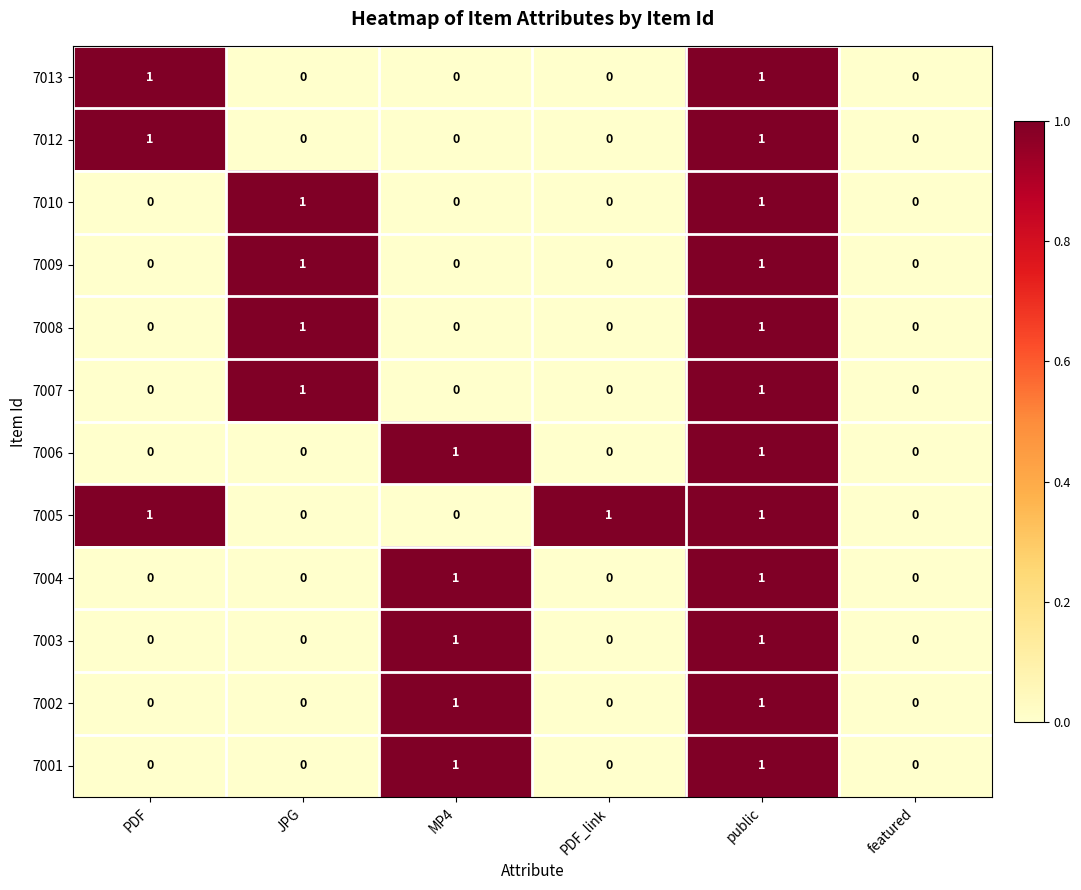

What is the spread (max minus min) of values at PDF?

1